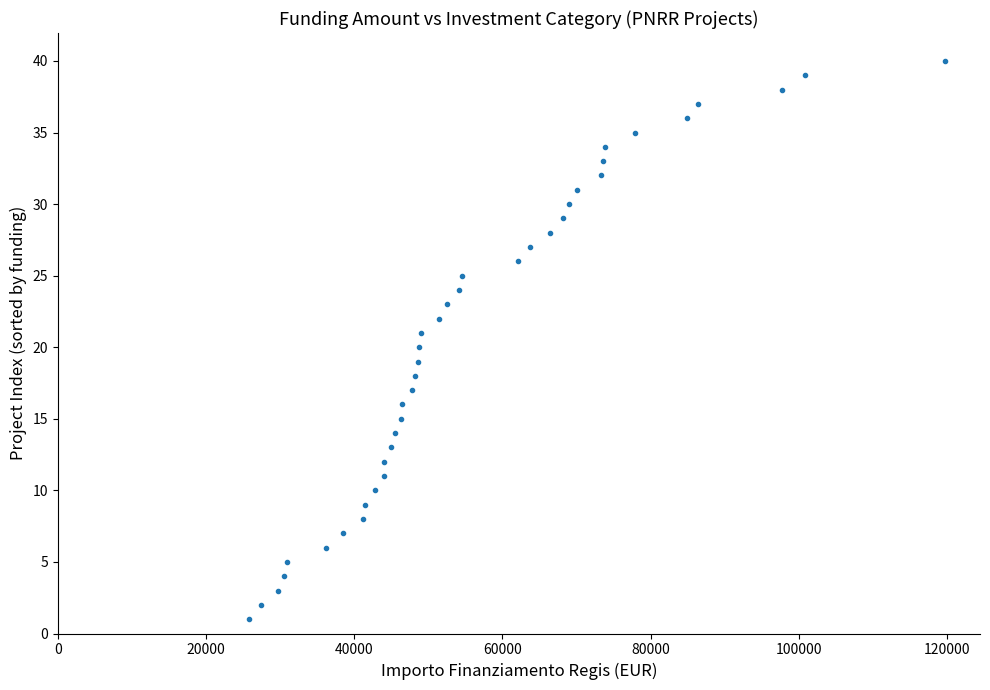

What is the range of Y values (max minus min)?

39